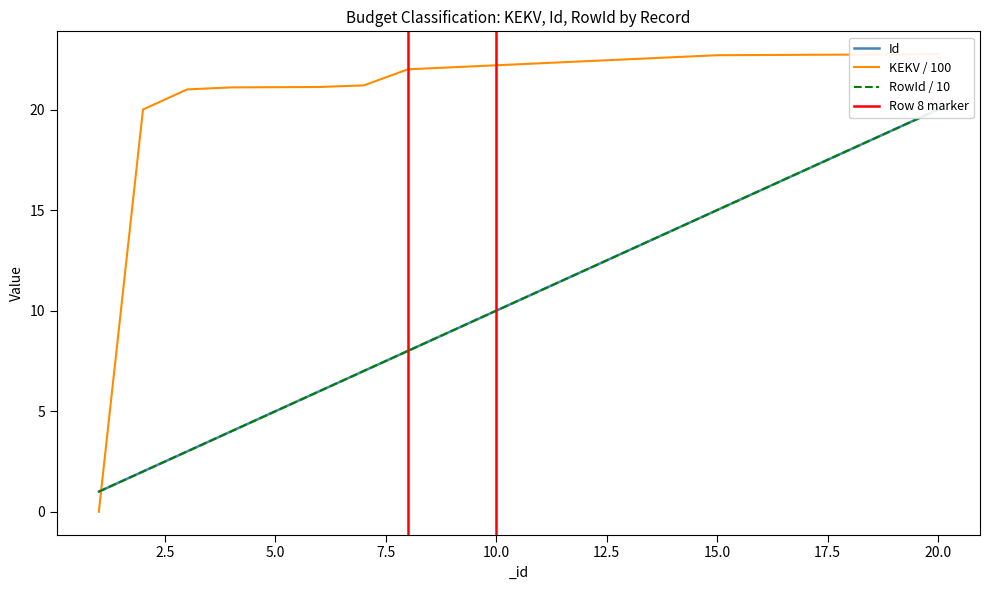

The value of RowId at 8 is 8.0. True or false?

True